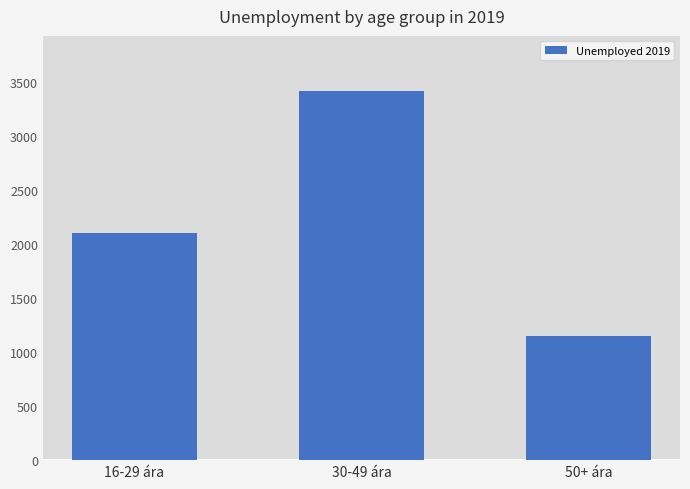

What is the greatest value displayed?

3410.6